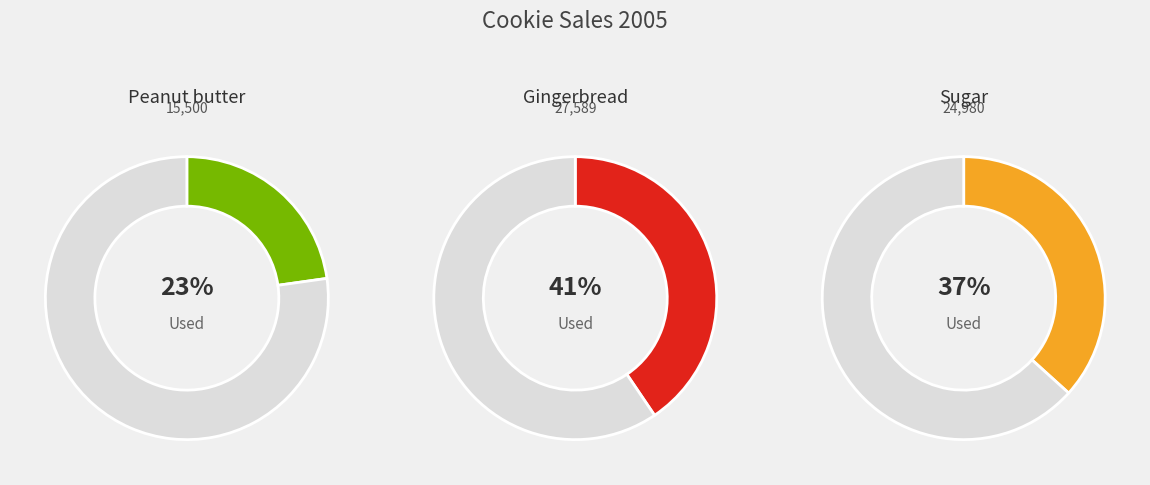

How many slices are in this pie chart?

3